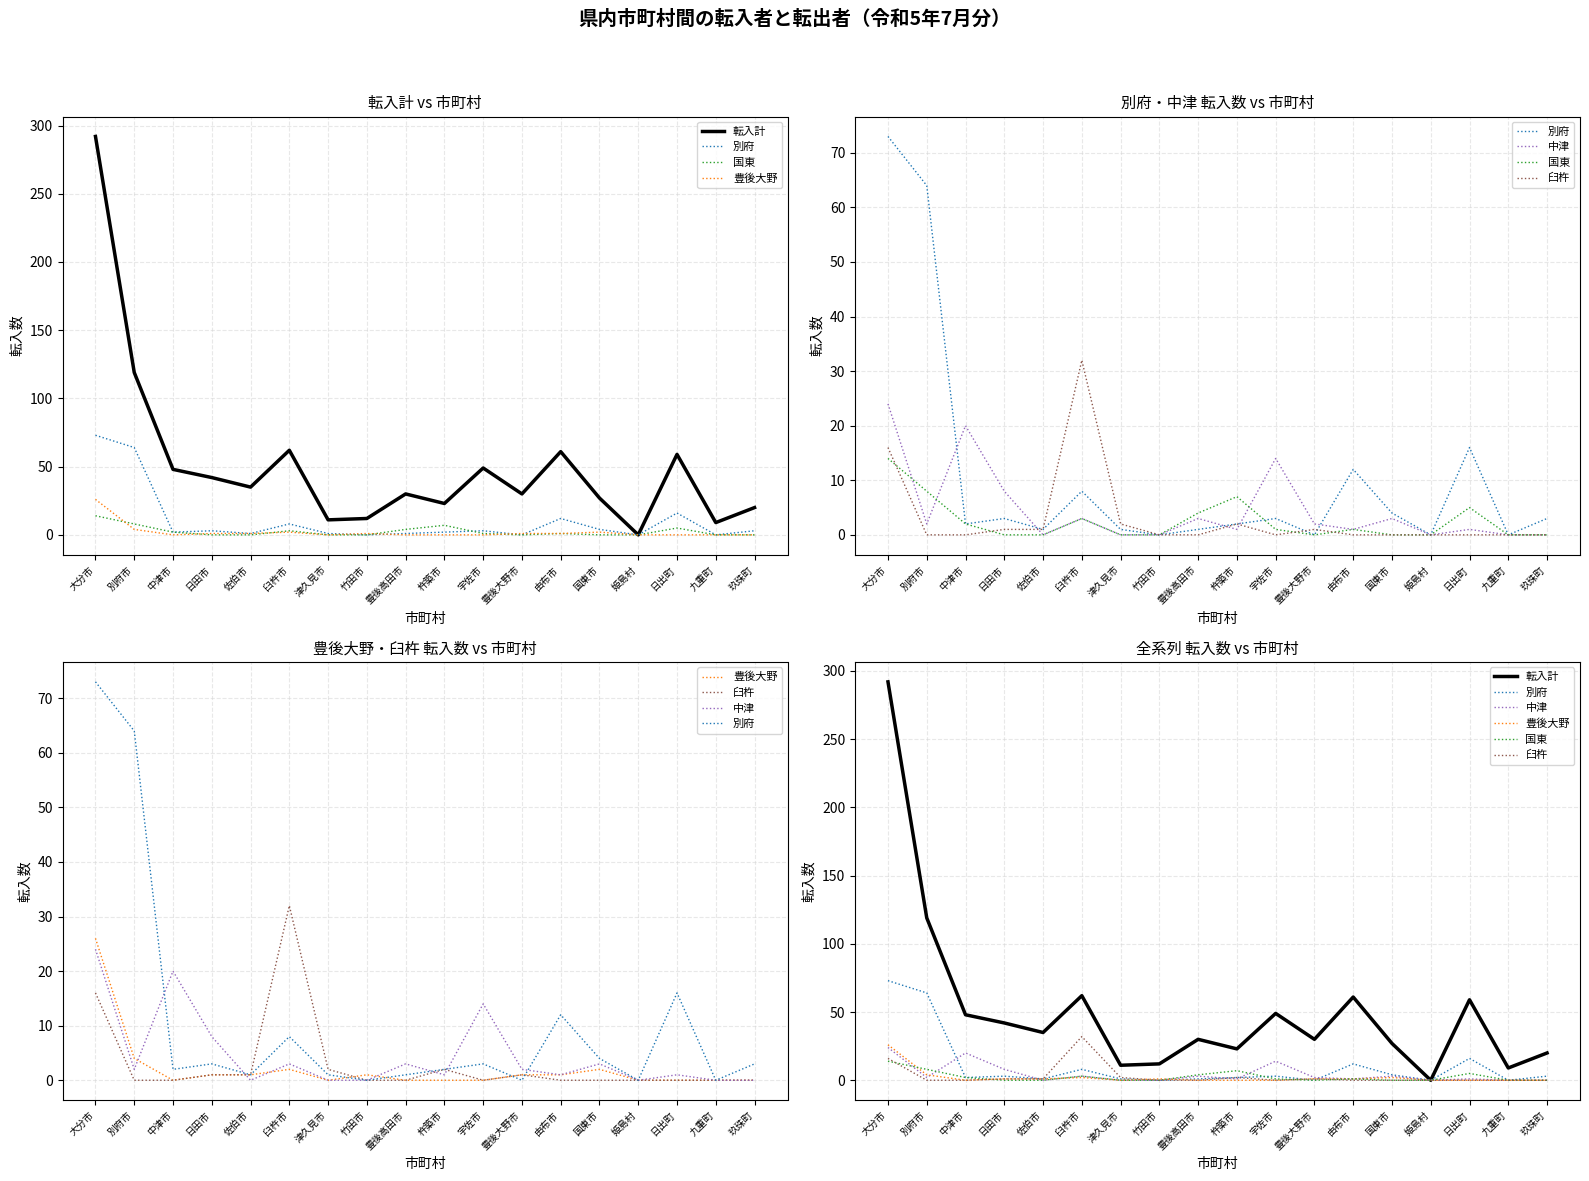

Which series has the widest spread of values?

転入計